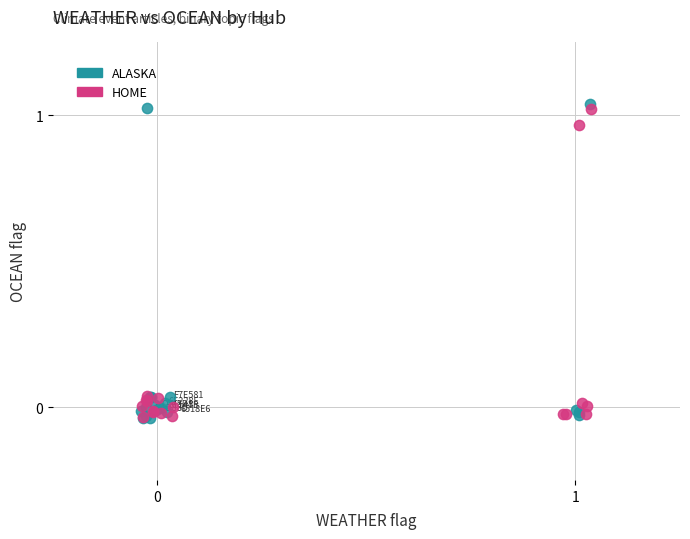

What are all the series names shown in the legend?

ALASKA, HOME